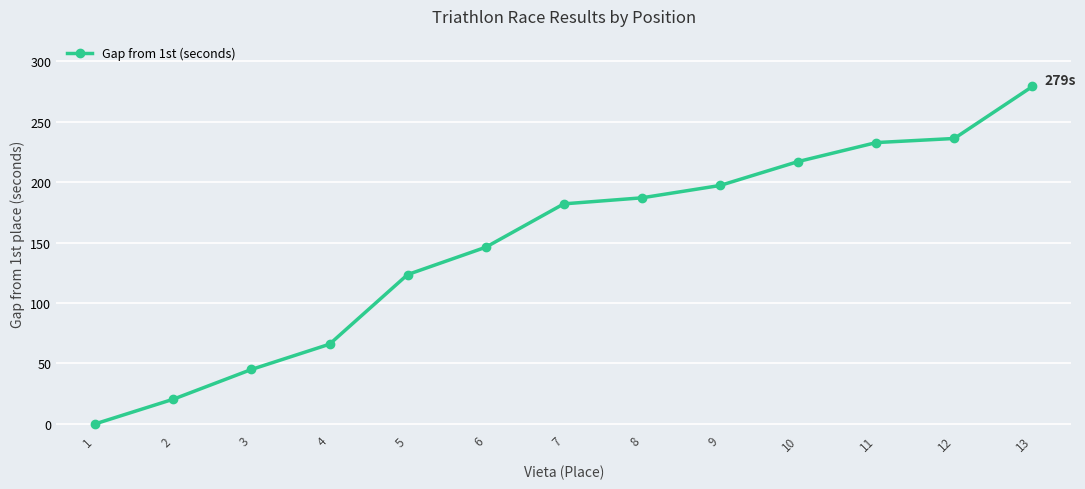

What is the difference between the maximum and minimum values?

279.1